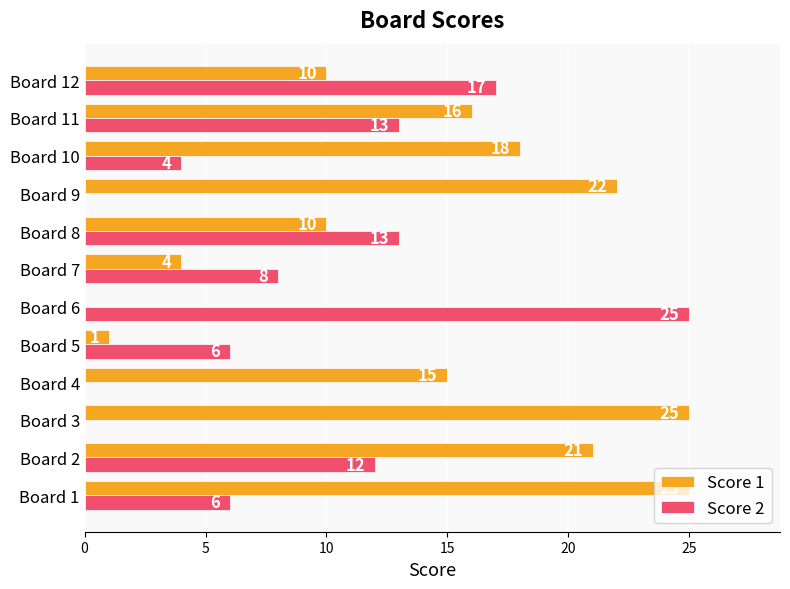

What are all the series names shown in the legend?

Score 1, Score 2